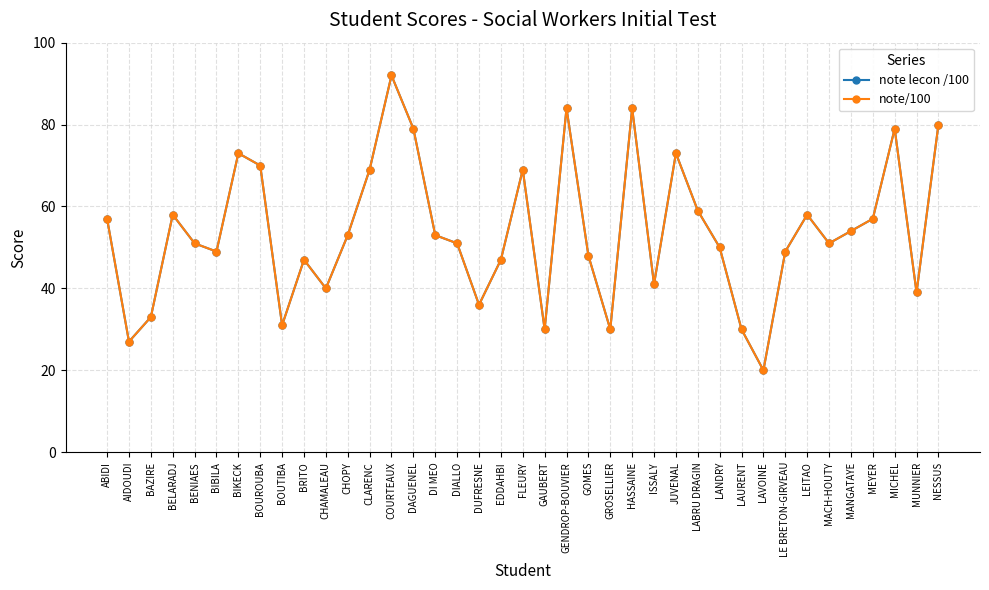

Is this an area chart (filled region under the line)?

No